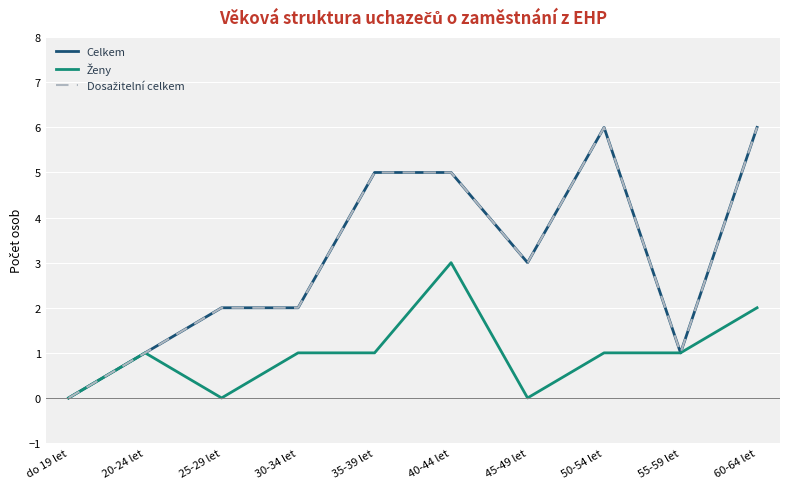

The Celkem series shows 3 at 25-29 let. True or false?

False